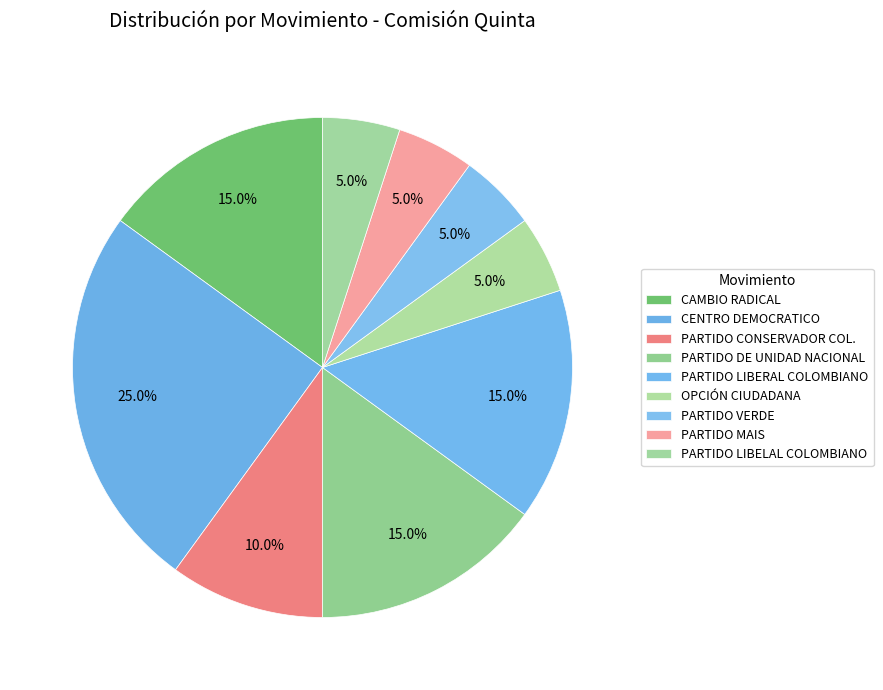

Count the number of slices in the pie.

9